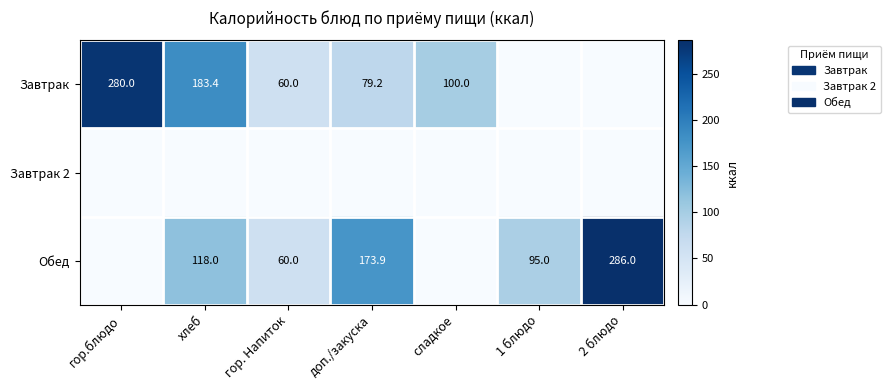

Which has a higher value, 1 блюдо or сладкое?

сладкое